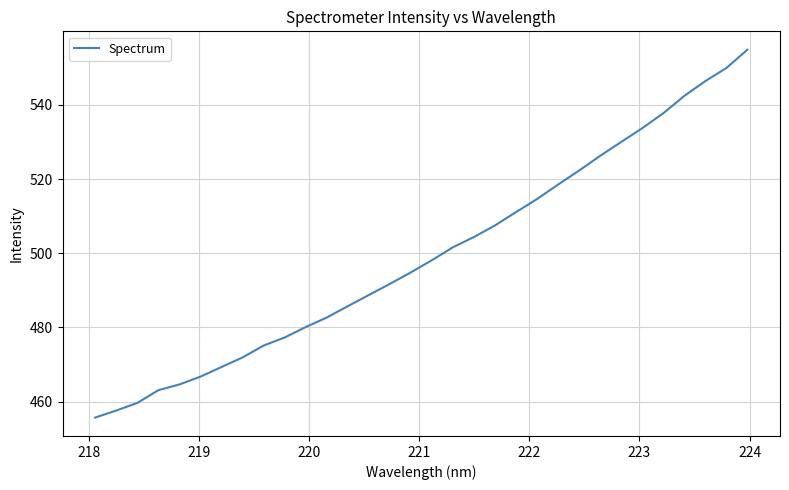

True or false: there are more than 2 points higher than both neighbors.

False